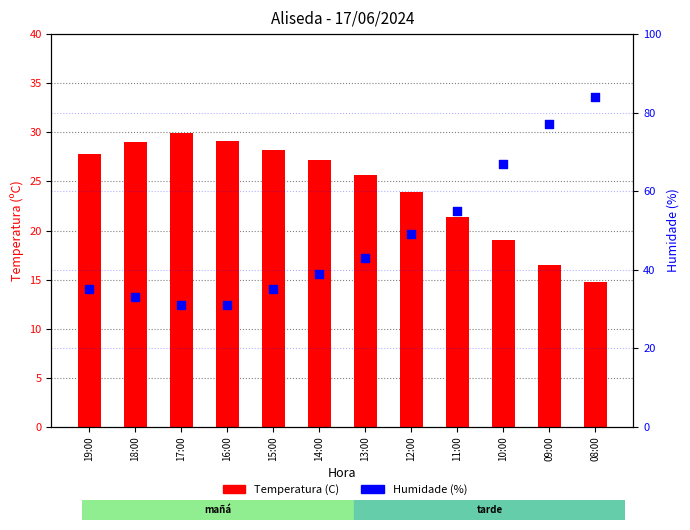

Which series contains the lowest Y value?

Temperatura (C)